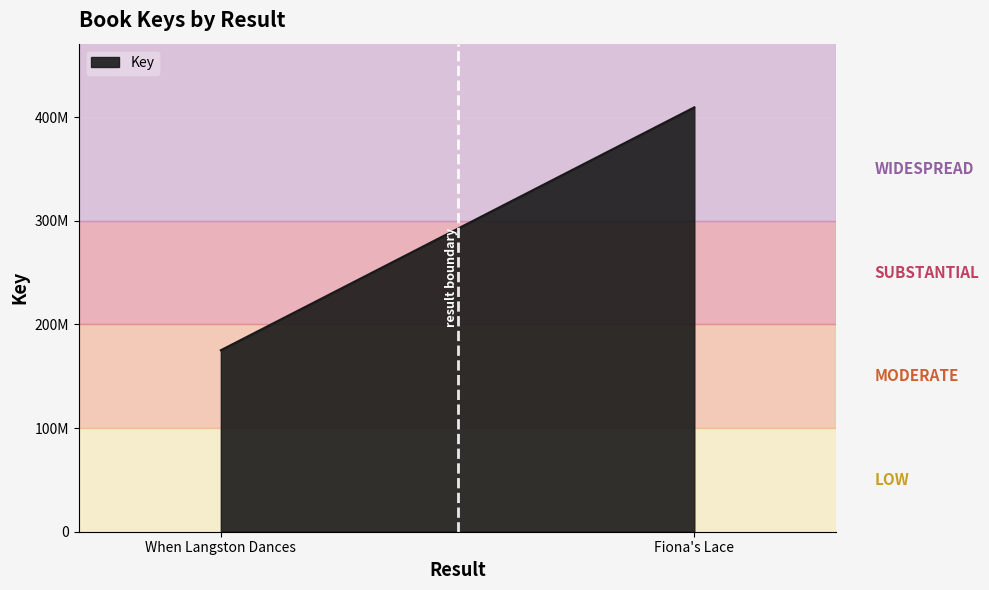

The value at Fiona's Lace is 170821881. True or false?

False